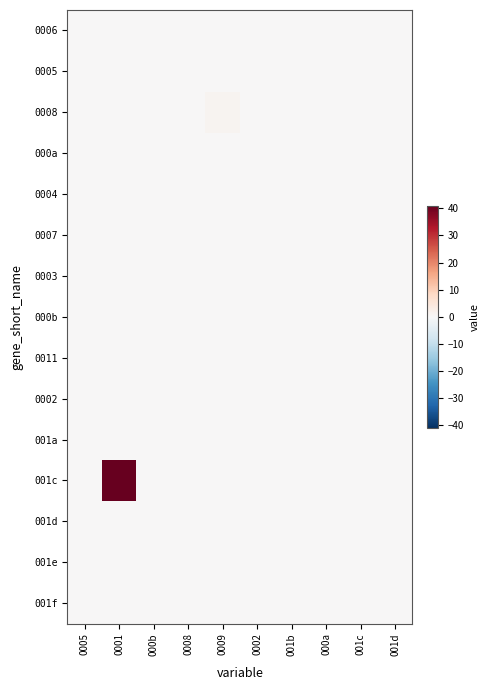

Which series has the largest total across all categories?

001c